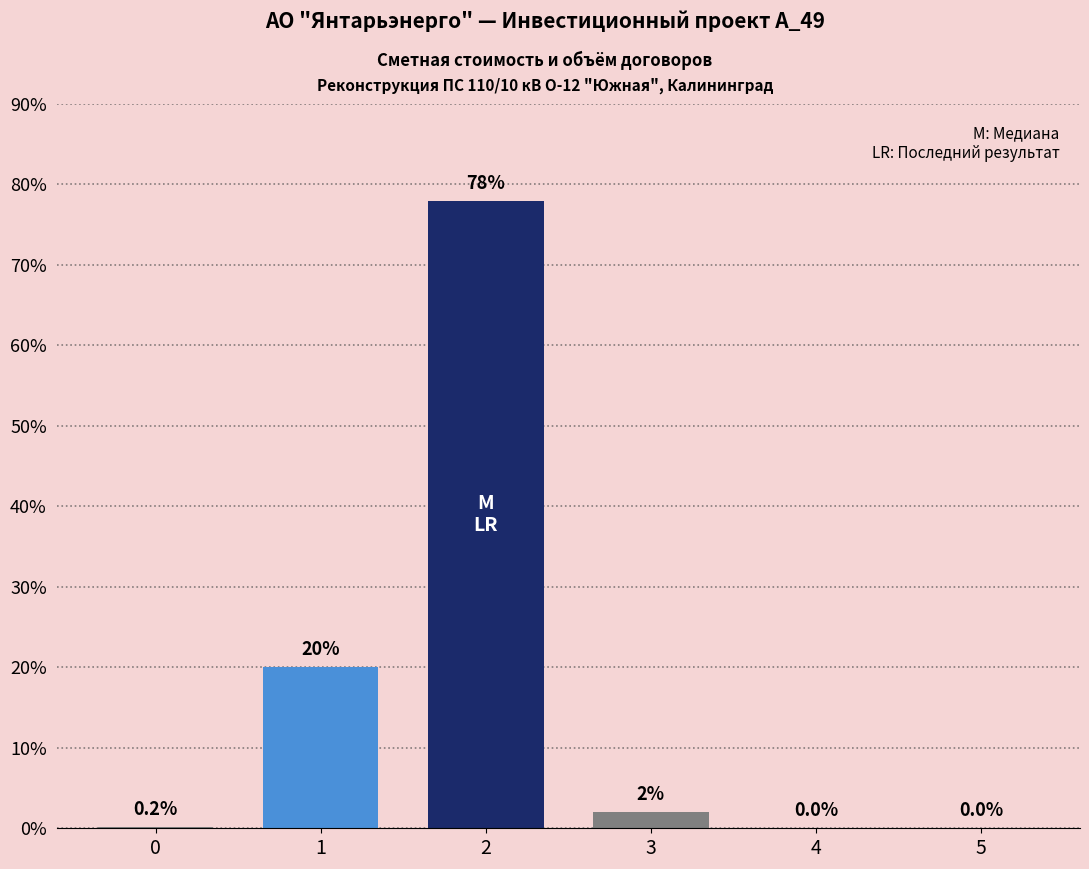

Where is the data nearest to the value 39?

1